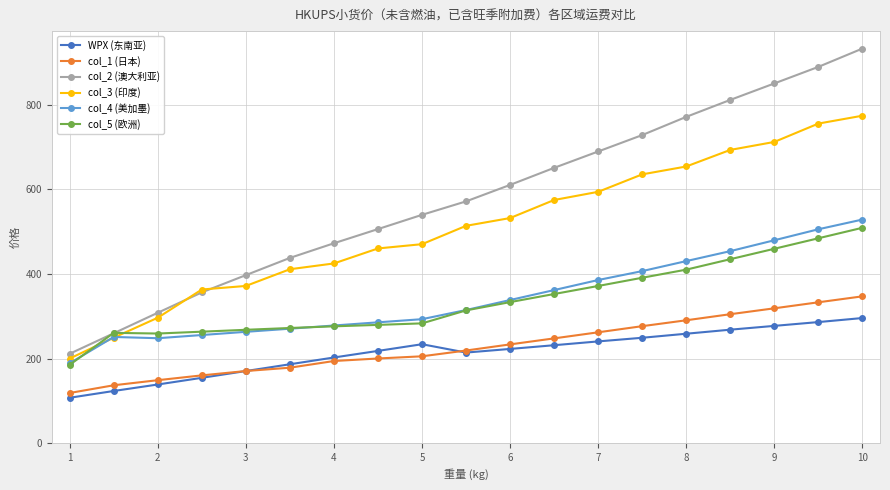

Which series has the largest range (max minus min)?

col_2 (澳大利亚)